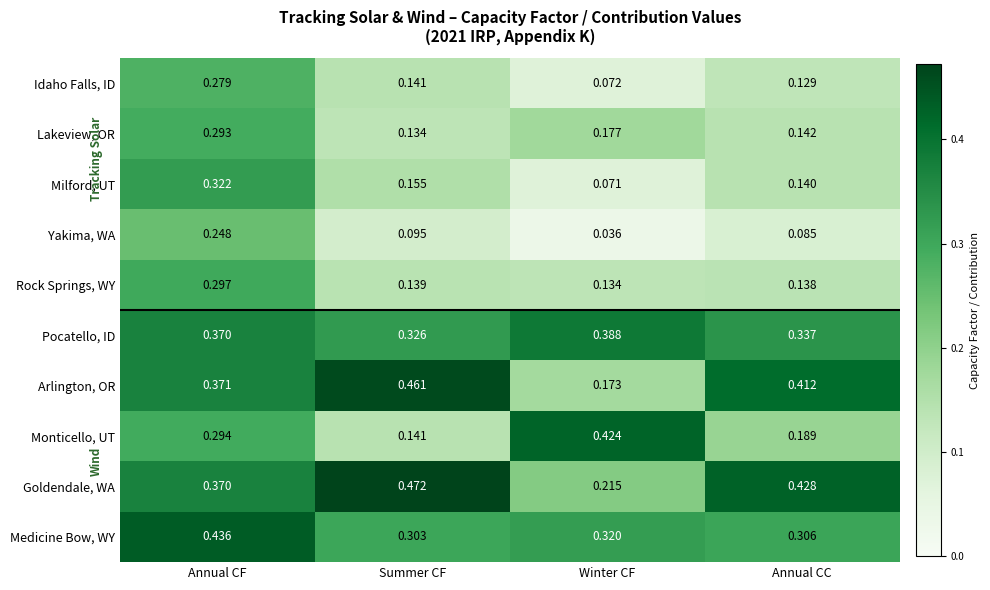

List the series in order of their peak value, highest first.

Goldendale, WA, Arlington, OR, Medicine Bow, WY, Monticello, UT, Pocatello, ID, Milford, UT, Rock Springs, WY, Lakeview, OR, Idaho Falls, ID, Yakima, WA